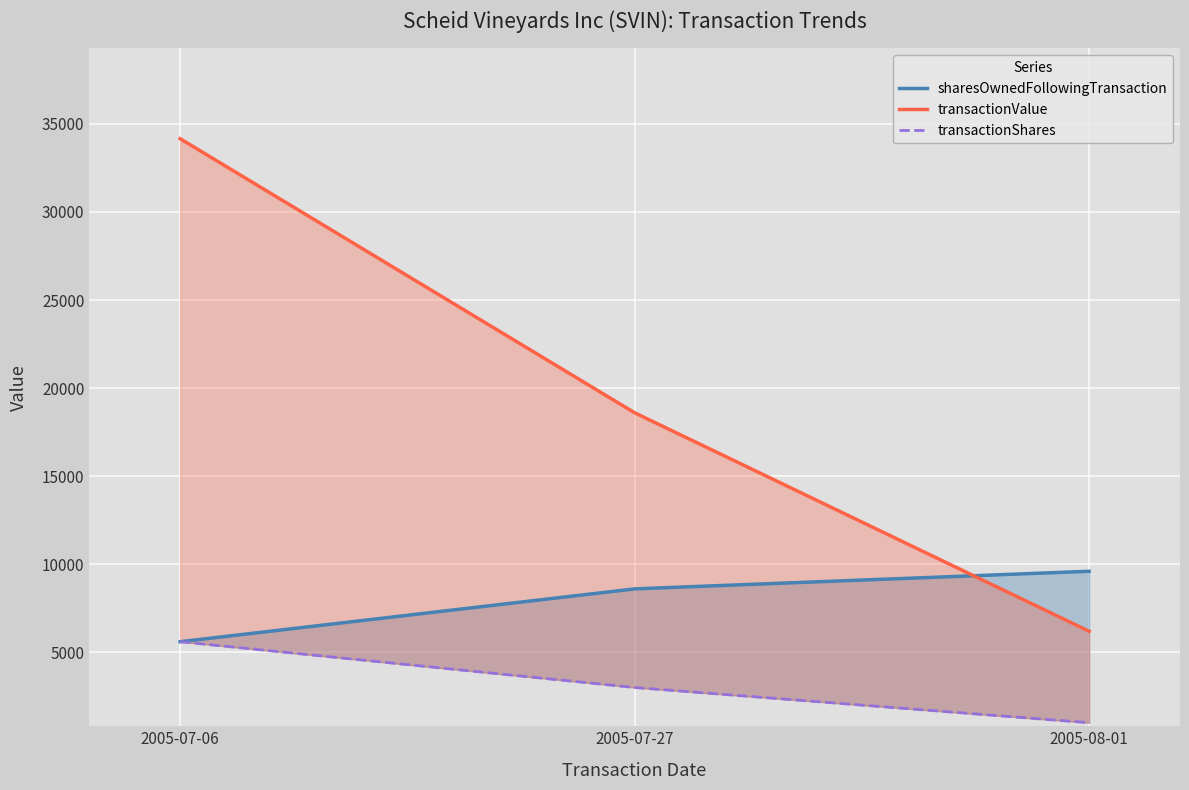

What are all the series names shown in the legend?

sharesOwnedFollowingTransaction, transactionValue, transactionShares